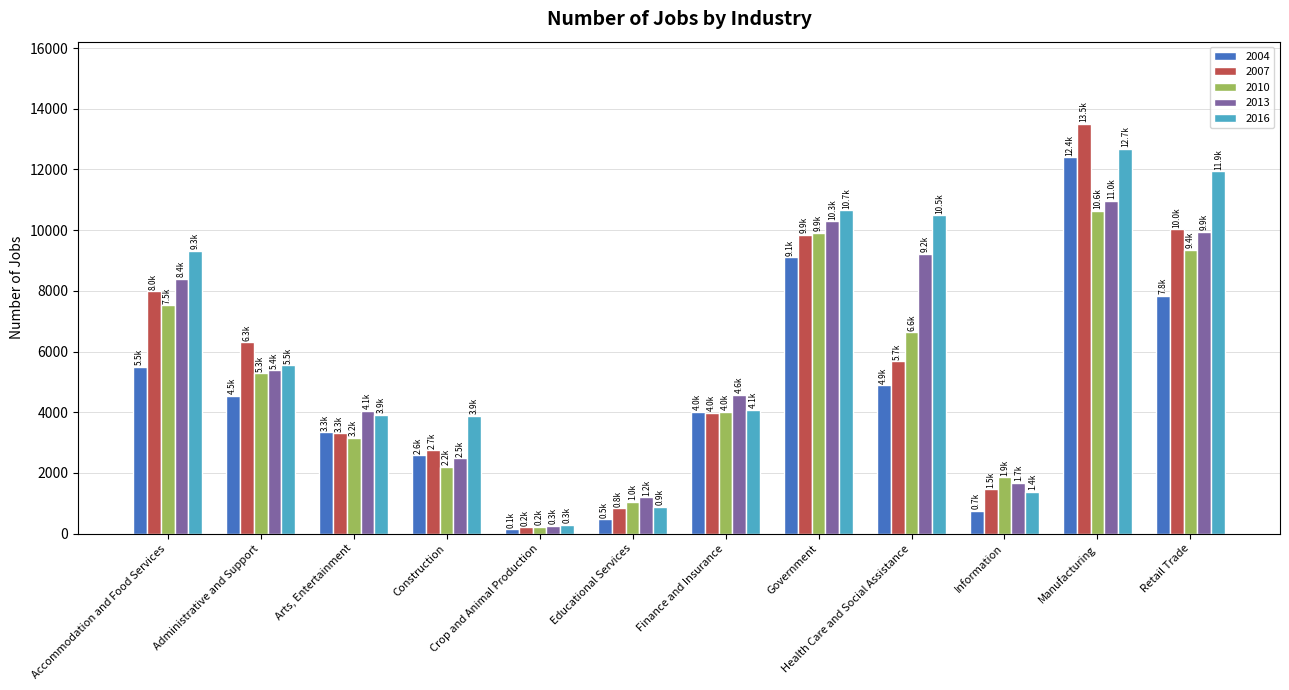

Is the value of 2010 at Accommodation and Food Services greater than the value of 2013 at Accommodation and Food Services?

No